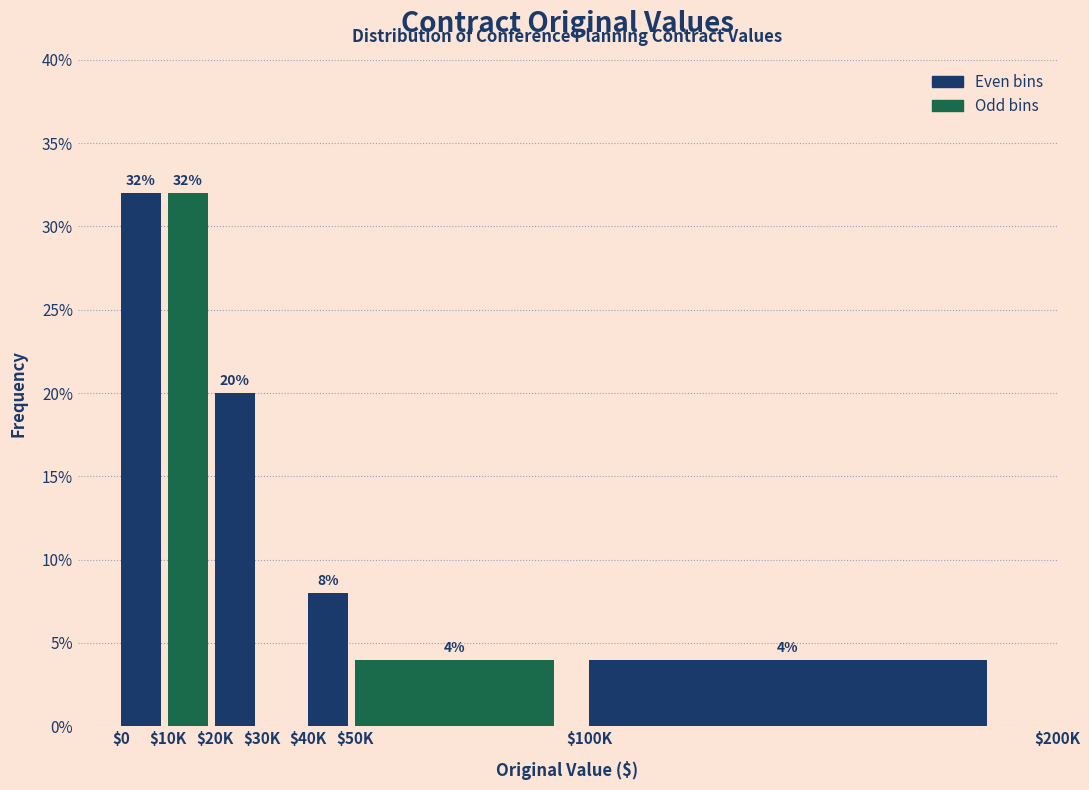

At which label does the data first exceed 8?

$0